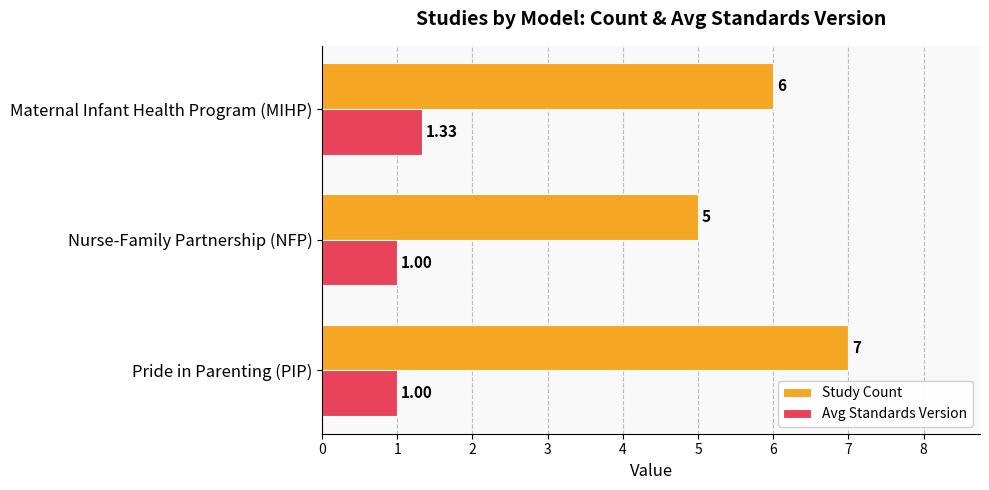

Which label corresponds to the largest value in the chart?

Pride in Parenting (PIP)